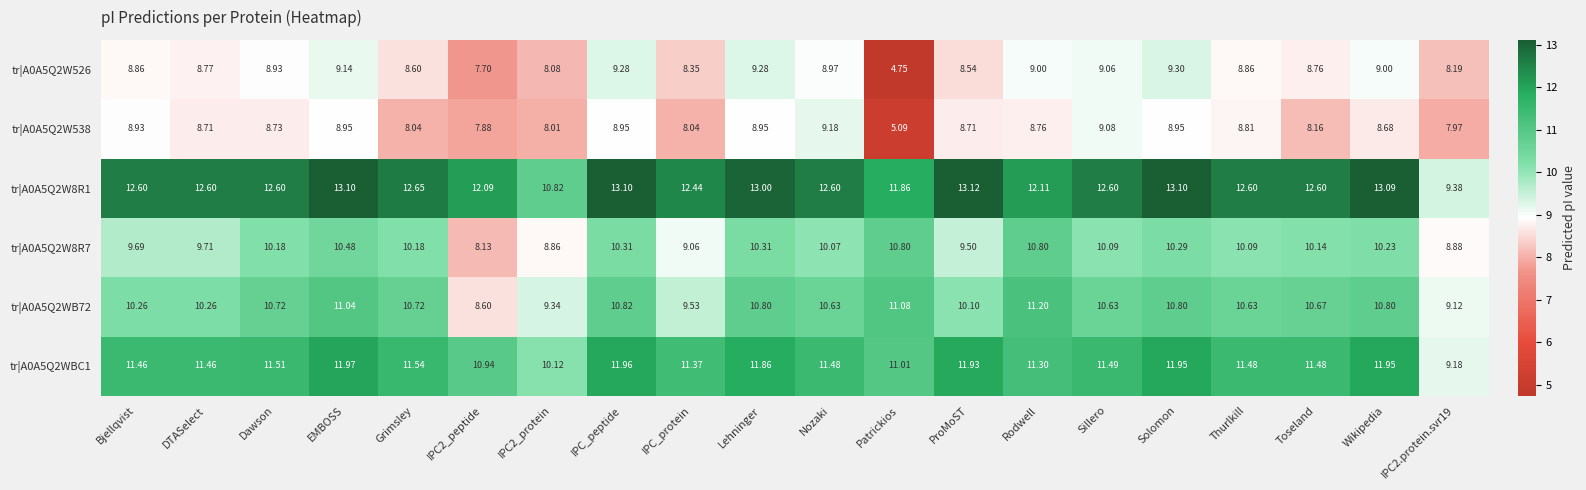

At how many categories does at least one series exceed 11?

18